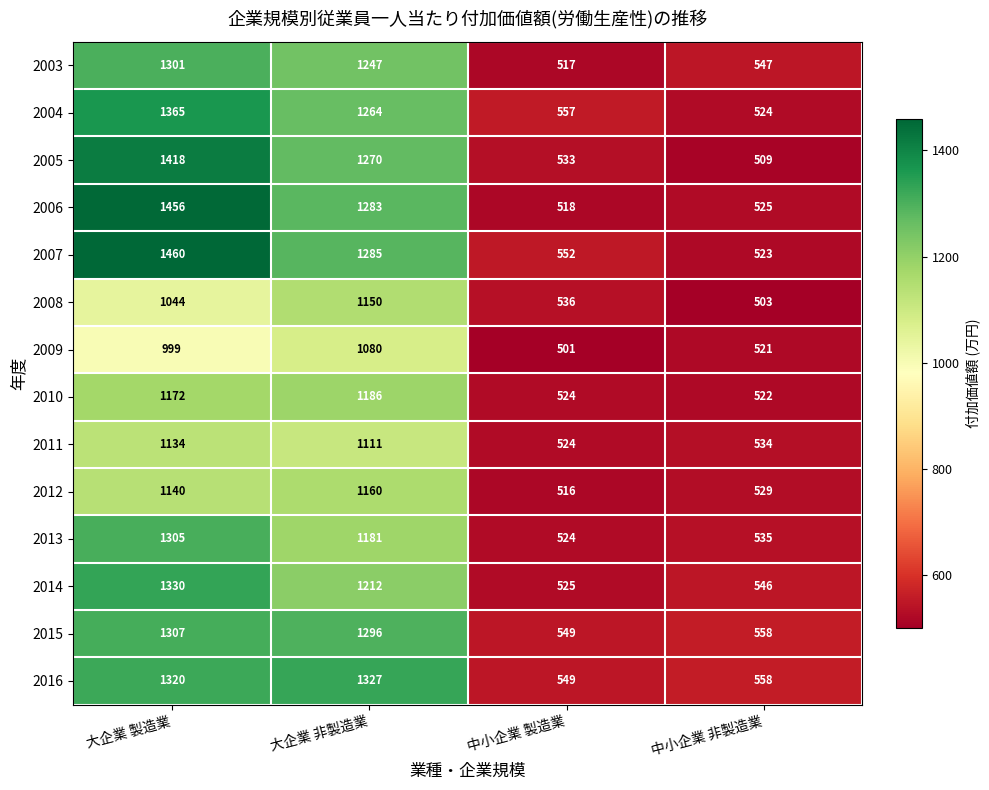

What is the smallest value displayed?

501